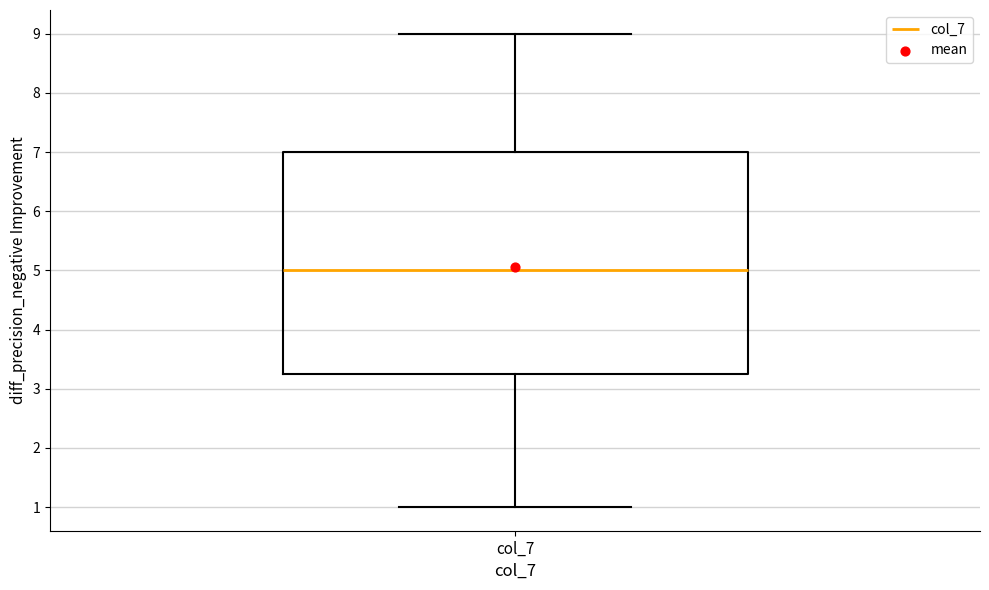

Read this box plot against the y-axis: the position of the median line, the range covered by the box, and the ends of both whiskers. The values are not printed on the chart, so give them approximately, as read against the axis.

median 5.0, box 3.3 to 7.0, whiskers 1.0 to 9.0